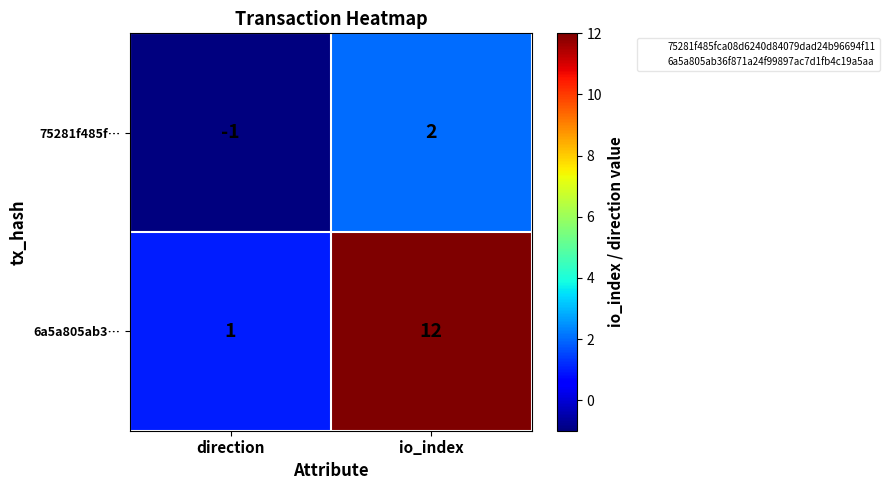

What is the difference between the maximum and minimum values in the 75281f485f… series?

3